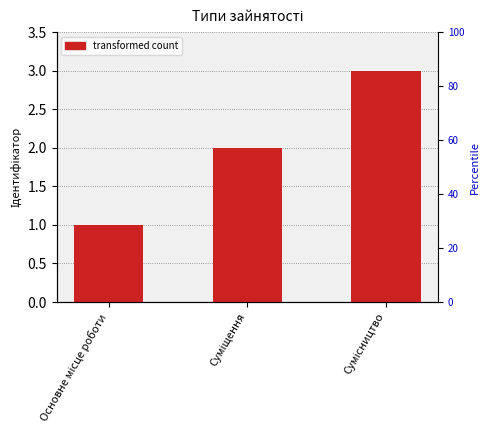

What is the ratio of the value at Сумісництво to the value at Суміщення?

1.5